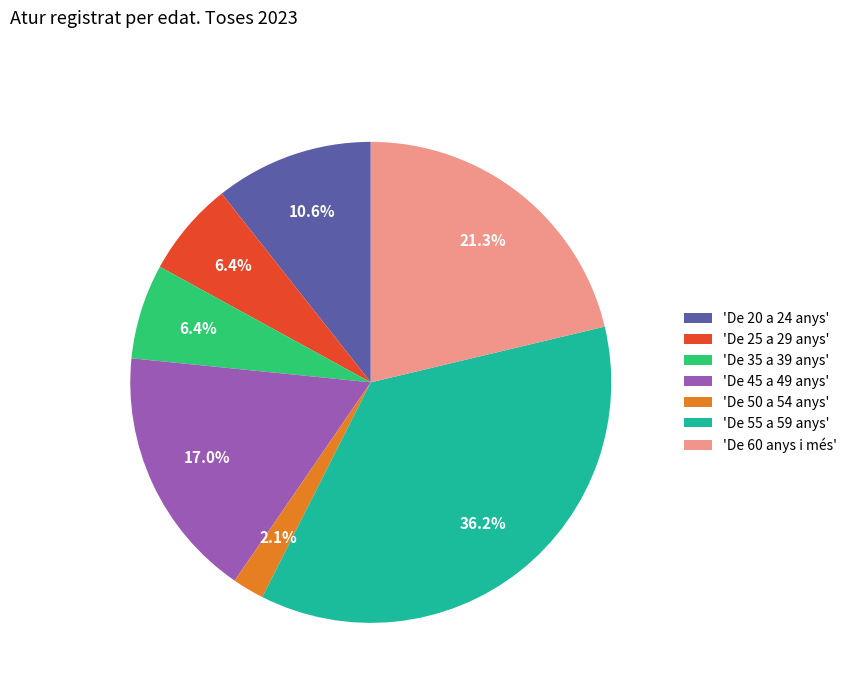

What percentage do 'De 45 a 49 anys' and 'De 55 a 59 anys' together represent?

53.2%